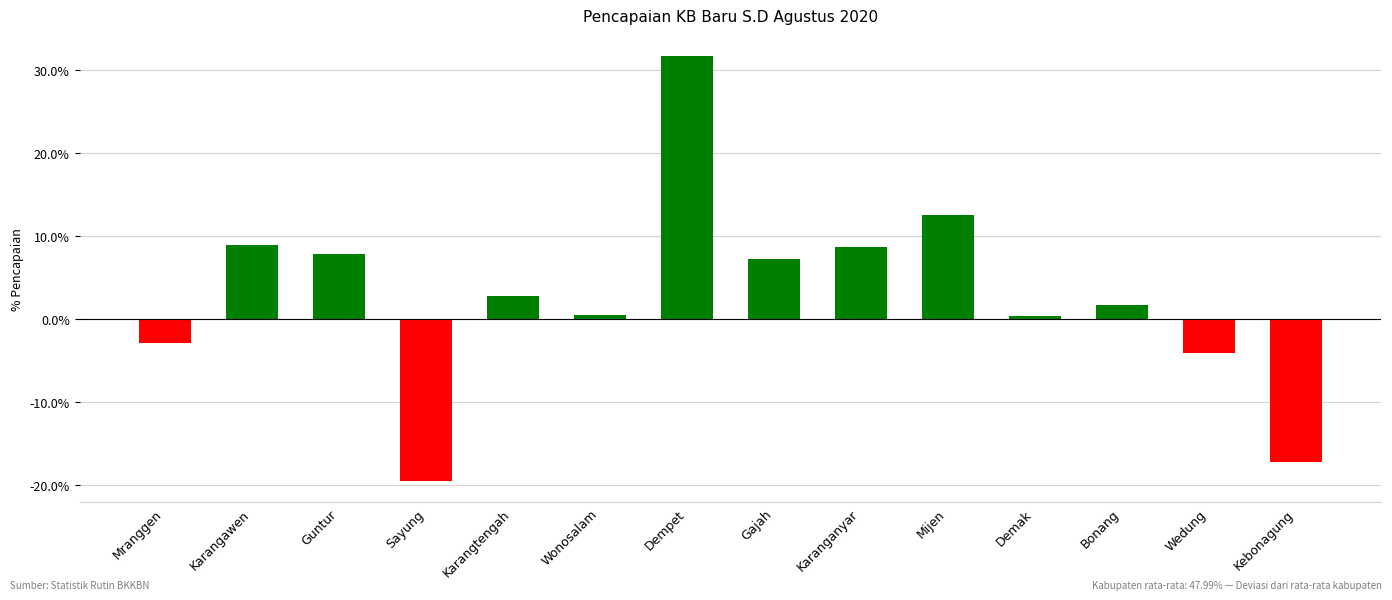

How many data points are less than 2?

7